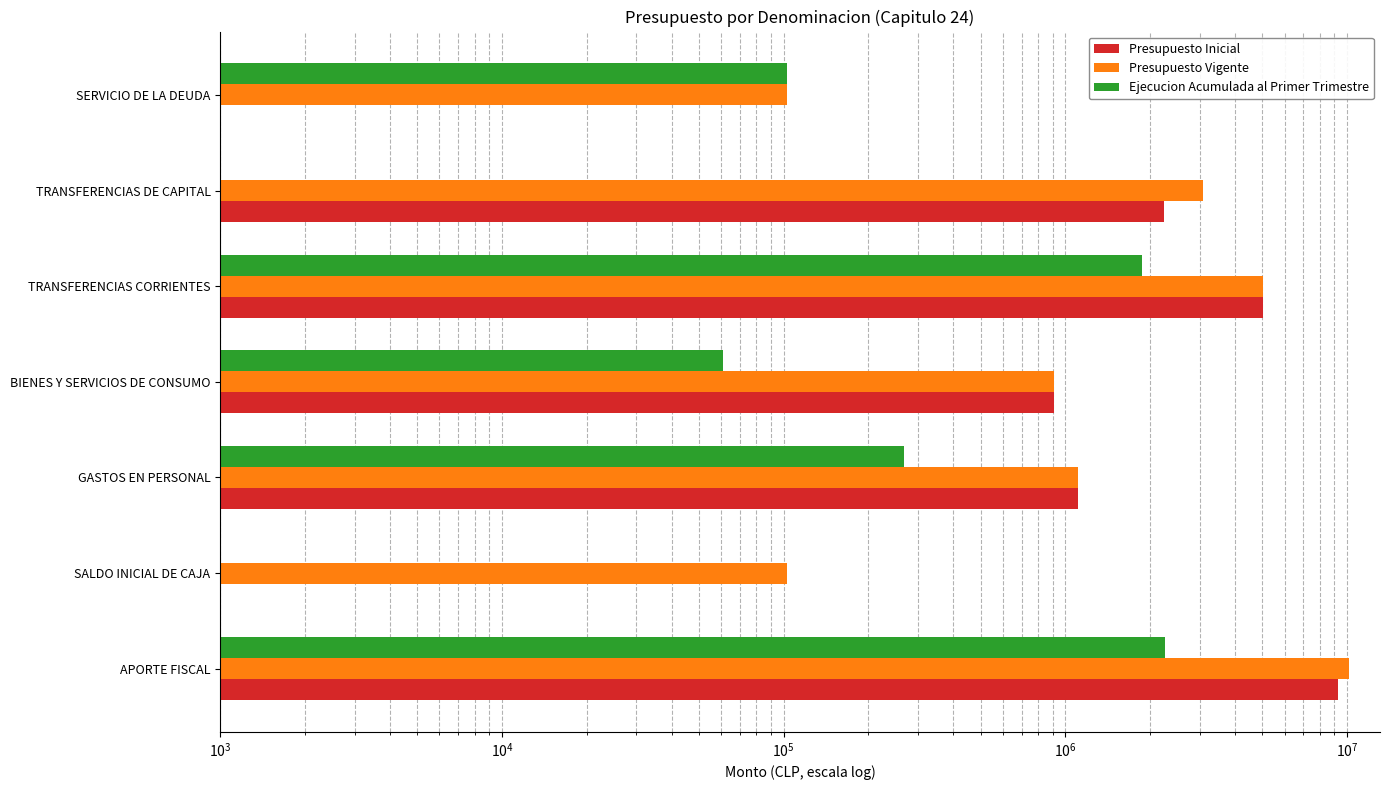

Rank the series at BIENES Y SERVICIOS DE CONSUMO from lowest to highest value.

Ejecucion Acumulada al Primer Trimestre, Presupuesto Inicial, Presupuesto Vigente